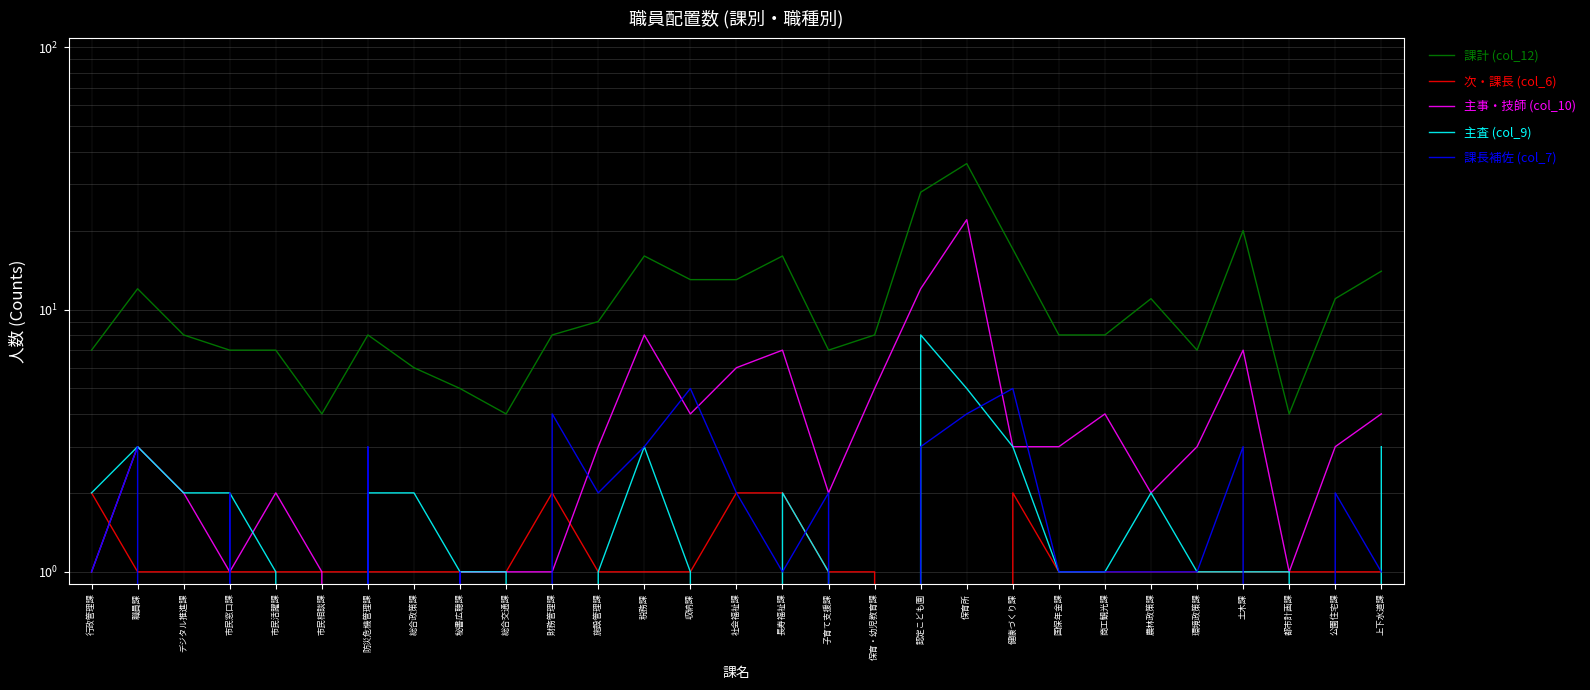

The 課長補佐 (col_7) series shows 1 at 商工観光課. True or false?

True